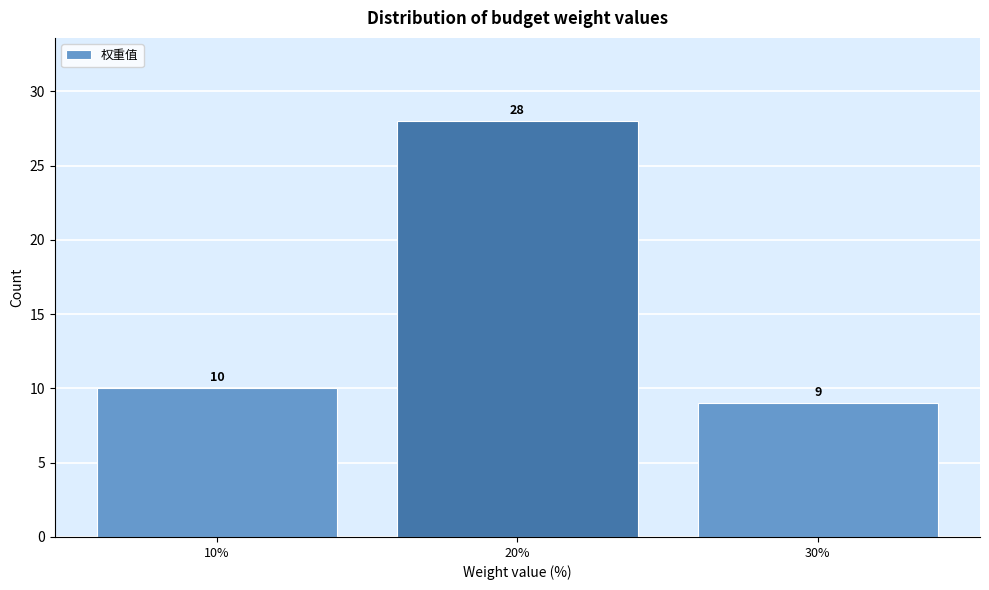

Reading left to right, list all the values displayed in this chart.

10	28	9